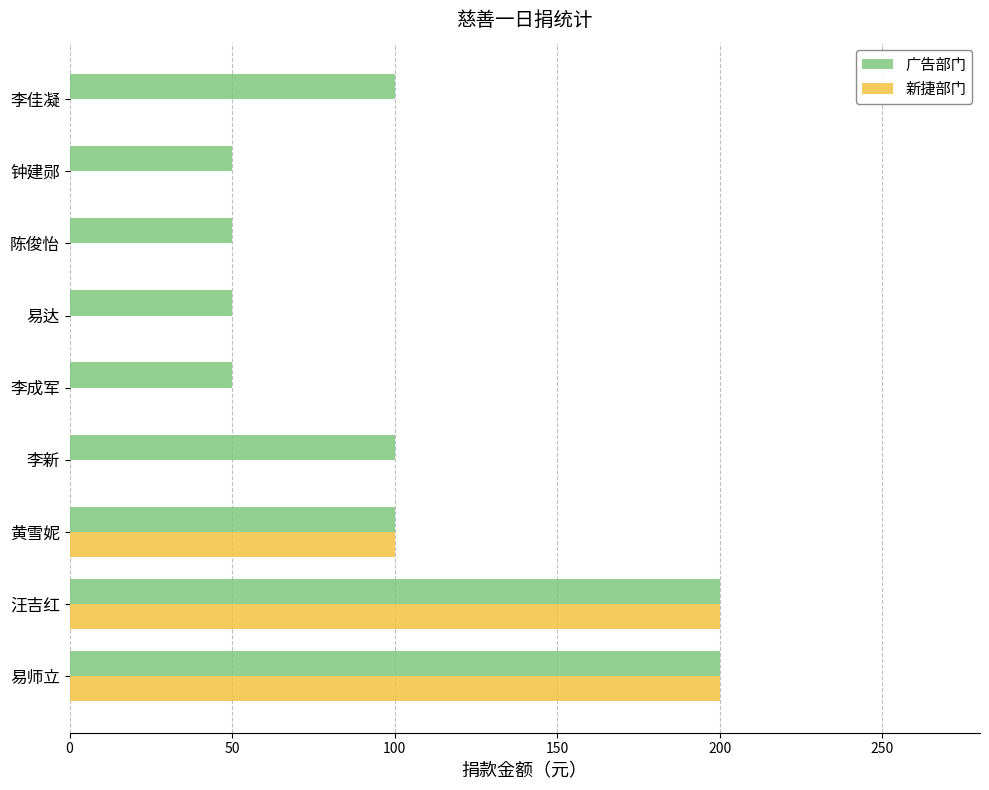

How many data points does each series have?

9